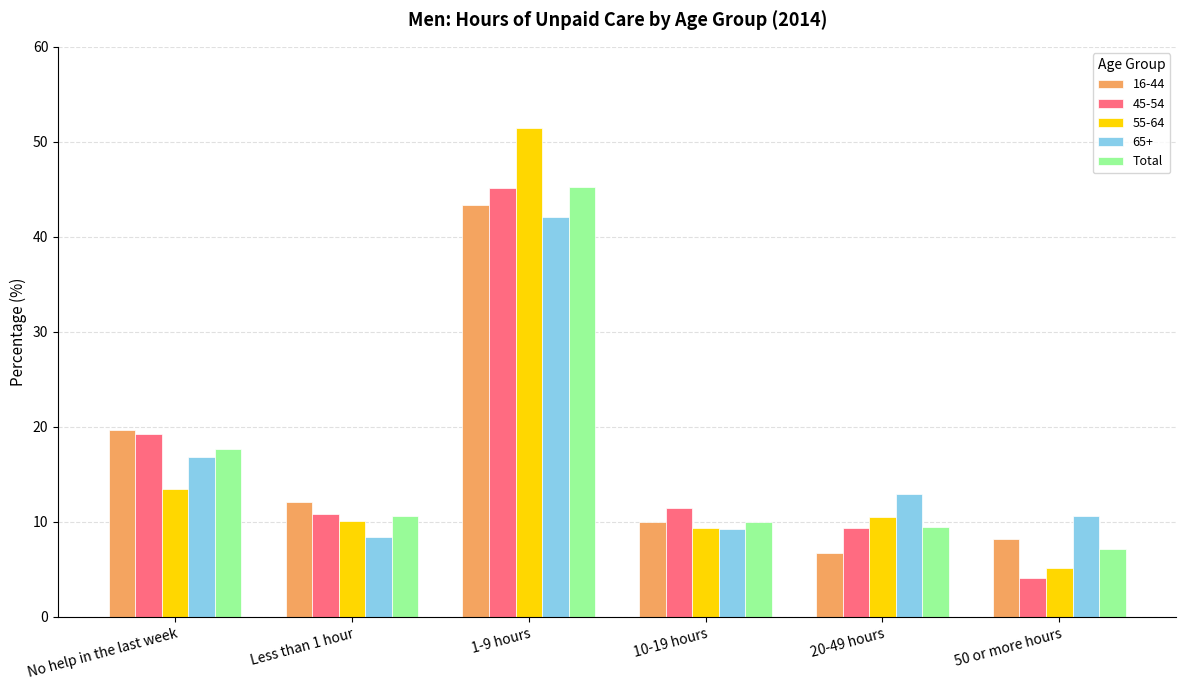

Is it true that 55-64 equals 3.8 at 10-19 hours?

False